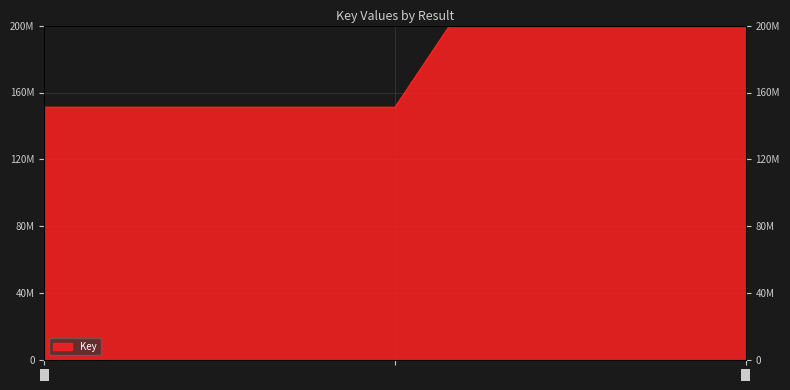

What position from the left is 1?

1